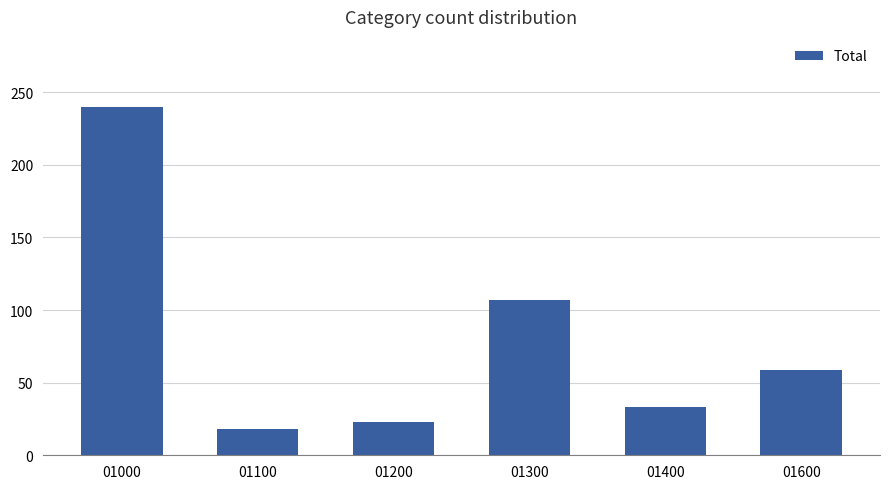

What is the change in value from 01200 to 01600?

+36